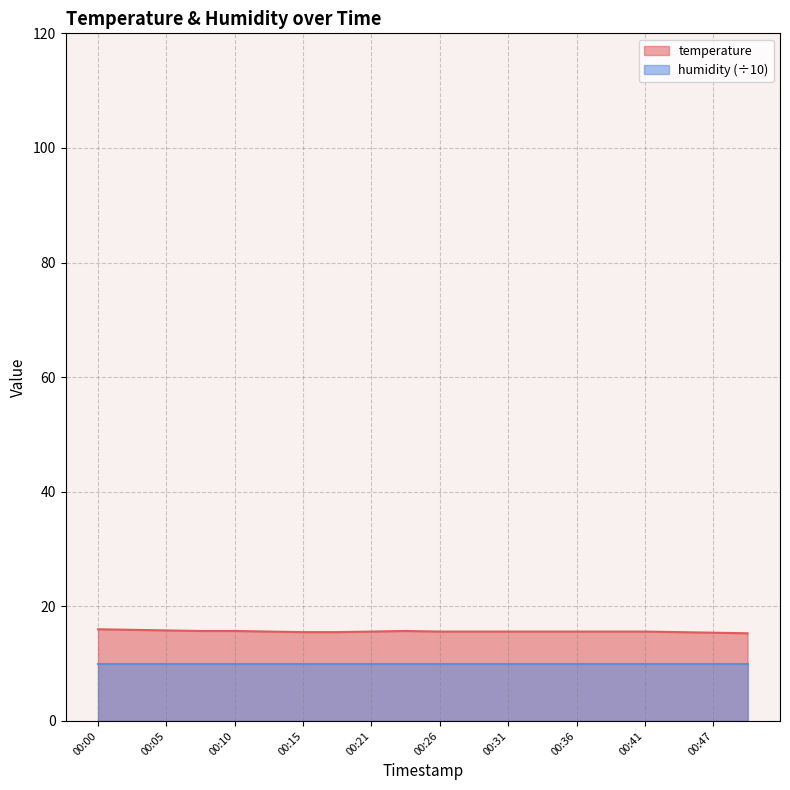

Does the chart have visible grid lines?

Yes